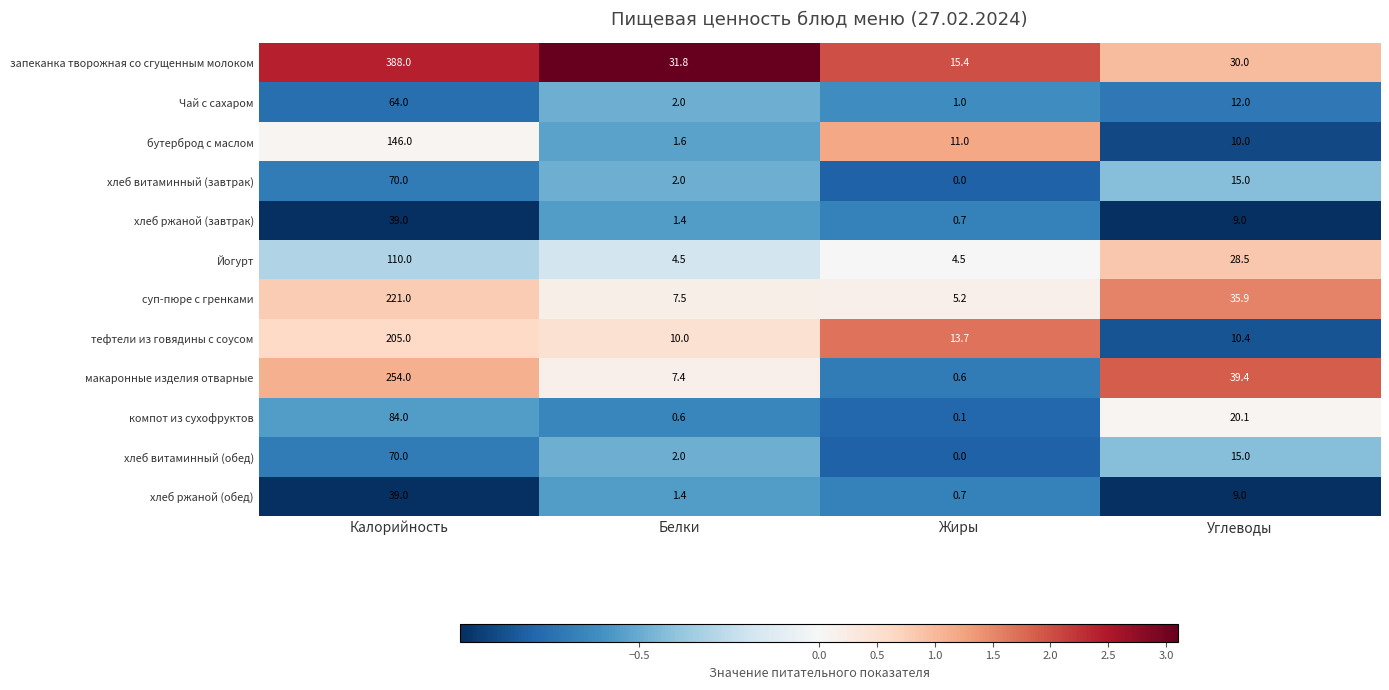

List the labels in order of тефтели из говядины с соусом value, largest first.

Калорийность, Жиры, Углеводы, Белки